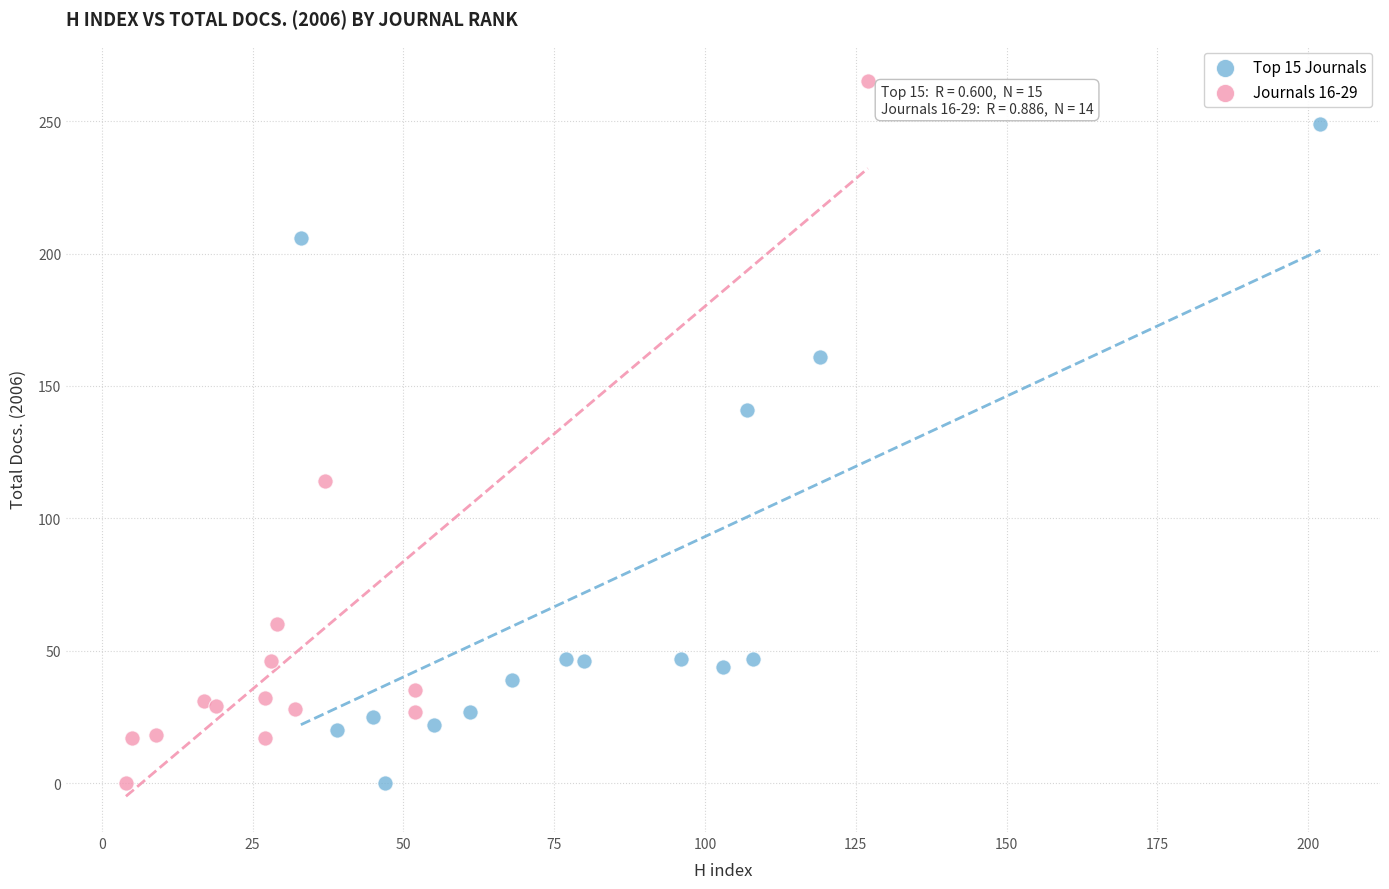

Which series has the widest spread of Y values?

Journals 16-29